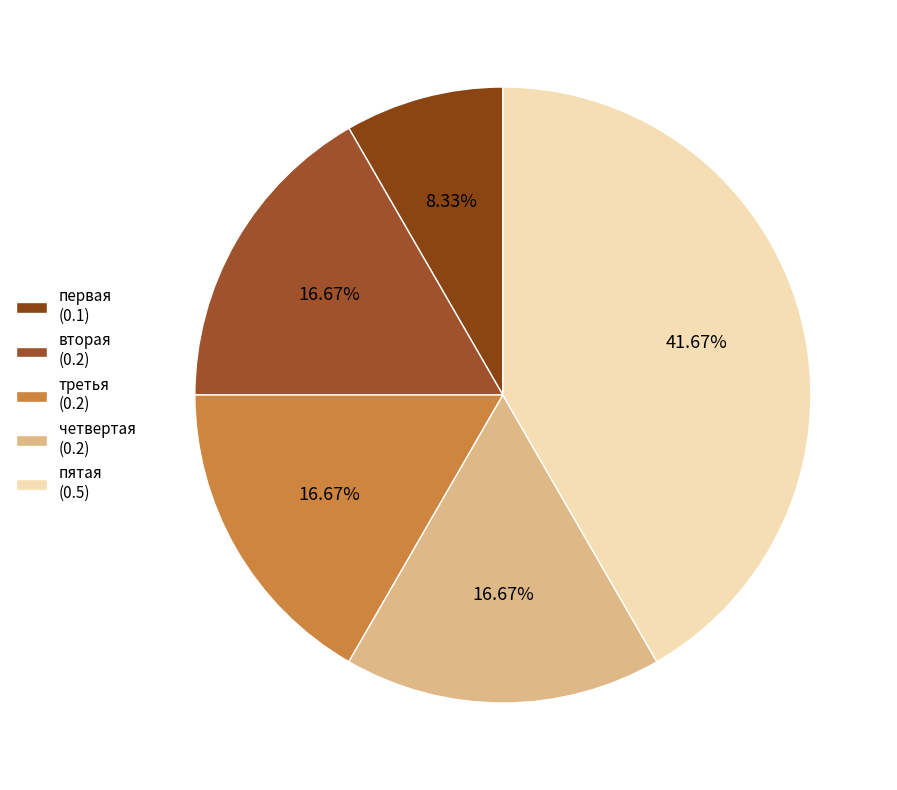

Count the number of slices in the pie.

5